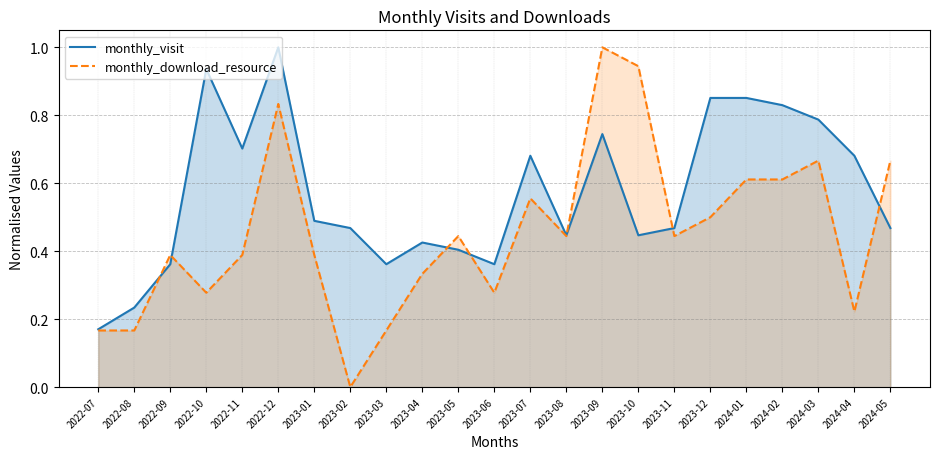

How many series are shown in this chart?

2